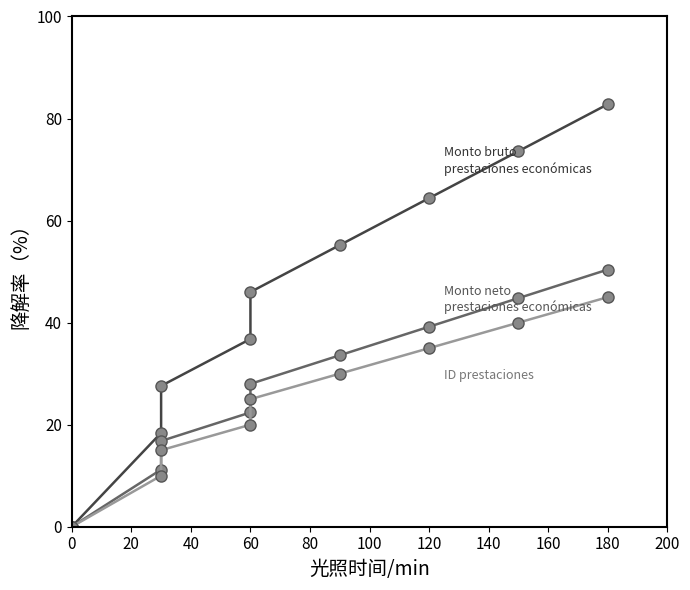

True or false: ID (prestaciones) has more than 0 interior local peaks.

False